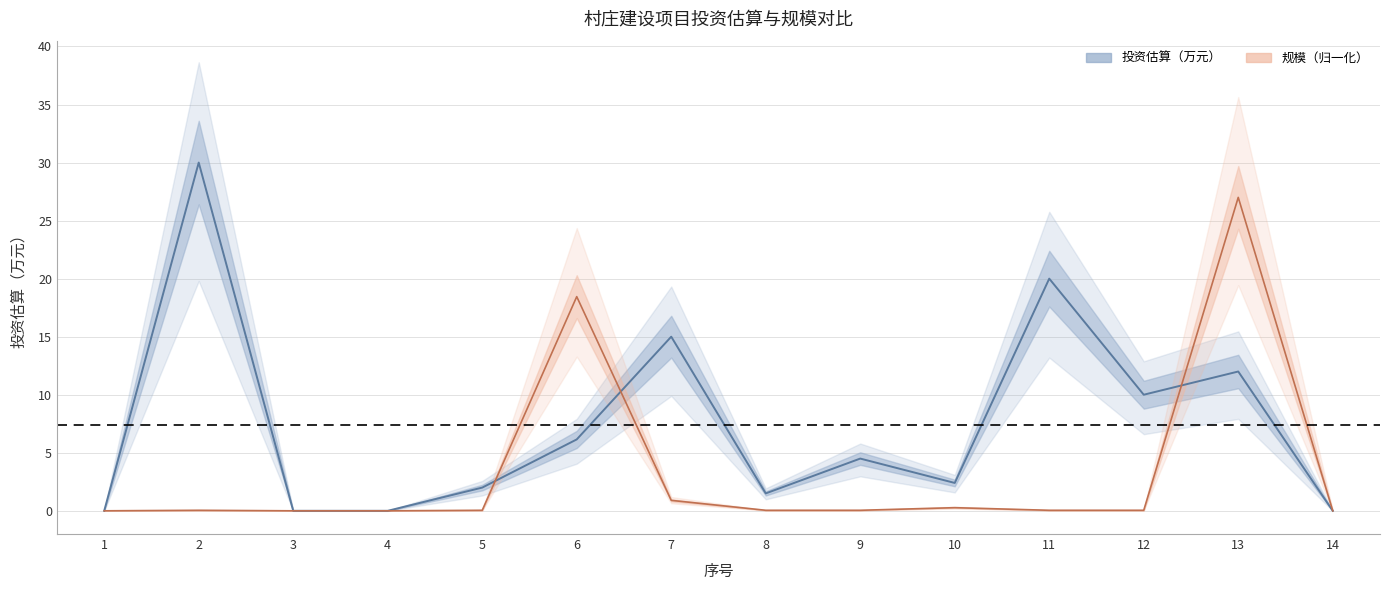

Is this an area chart (filled region under the line)?

No